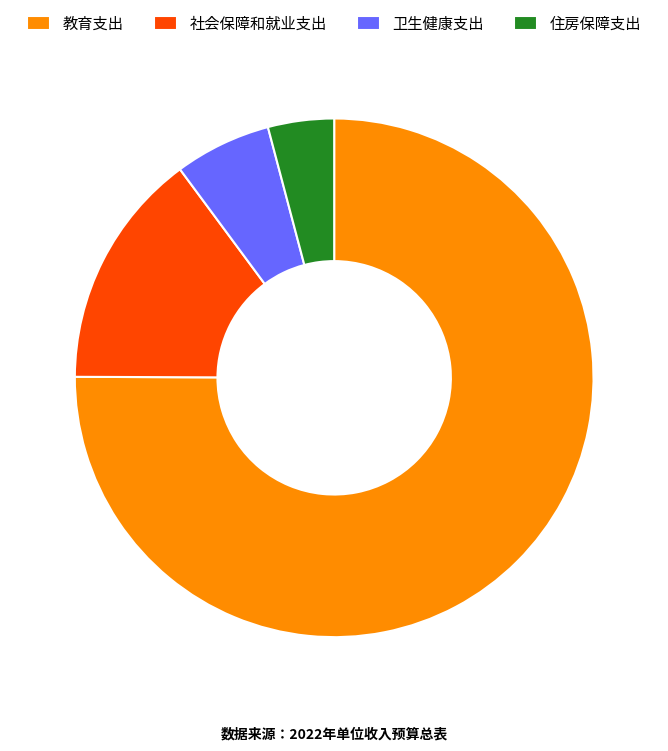

Is it true that 卫生健康支出 is 6% of the pie?

True